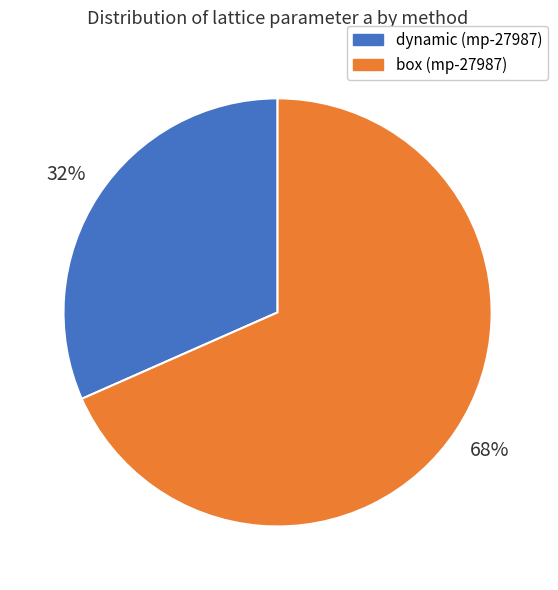

To the nearest percent, what portion does box (mp-27987) represent?

68%